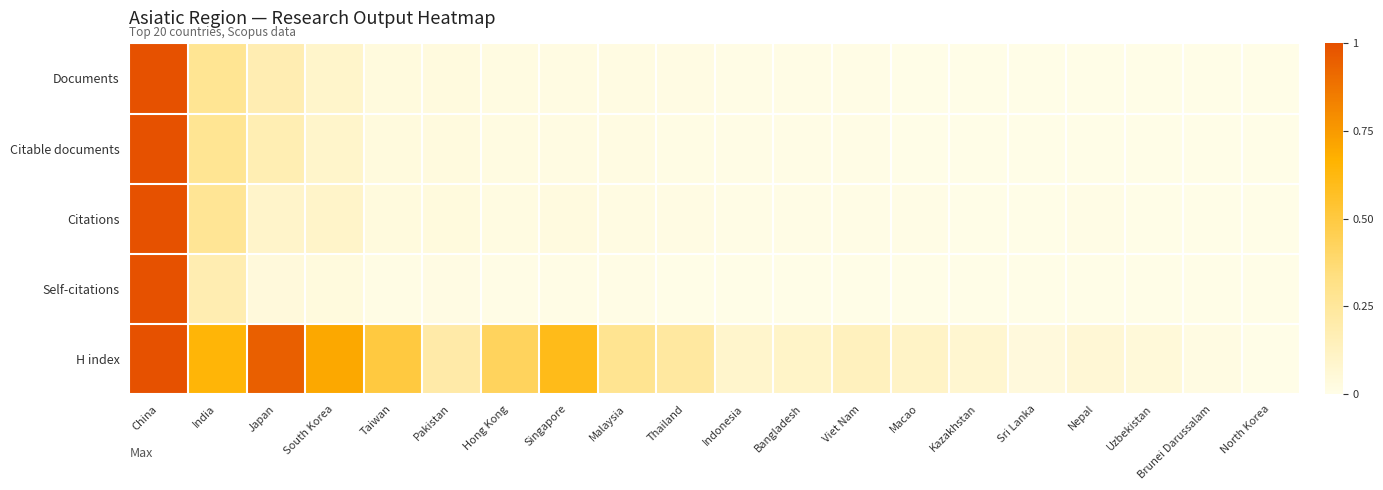

Rank the series by their maximum value, from lowest to highest.

Documents, Citable documents, Citations, Self-citations, H index